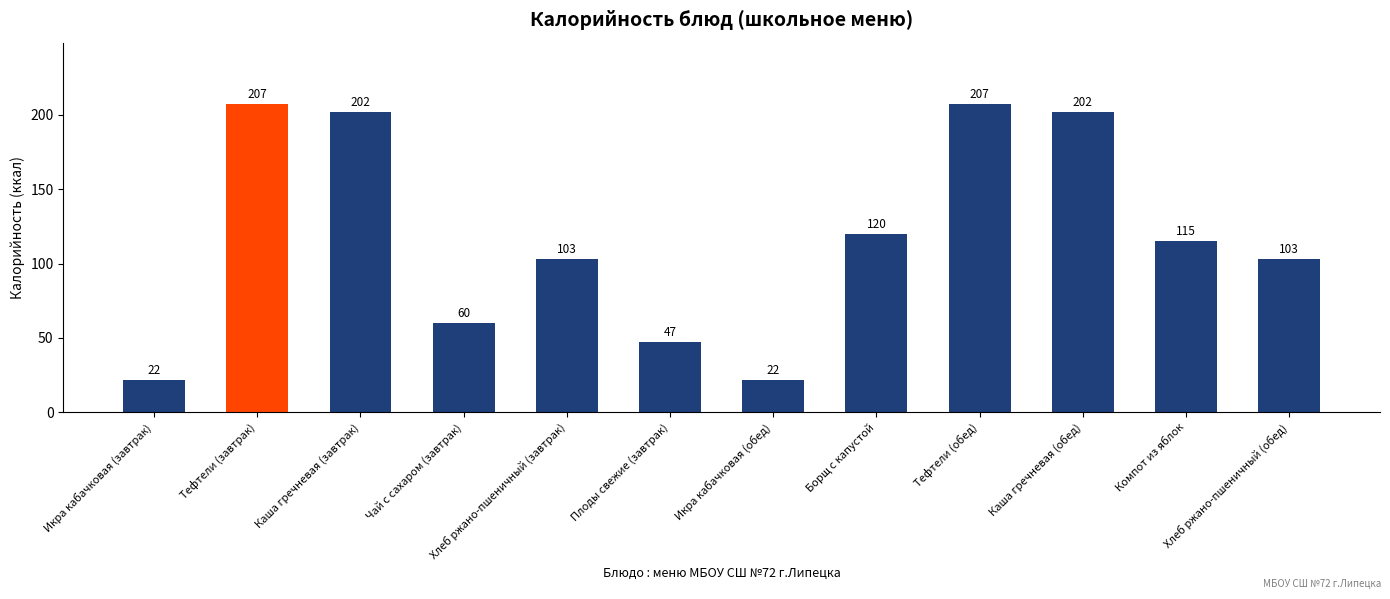

What is the label of the 3rd bar from the left?

Каша гречневая (завтрак)